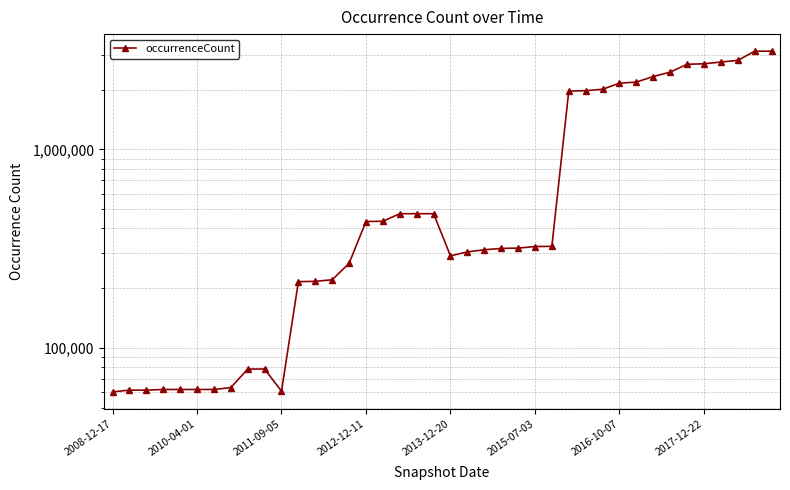

Is it true that the value at 27 is 2602521?

False